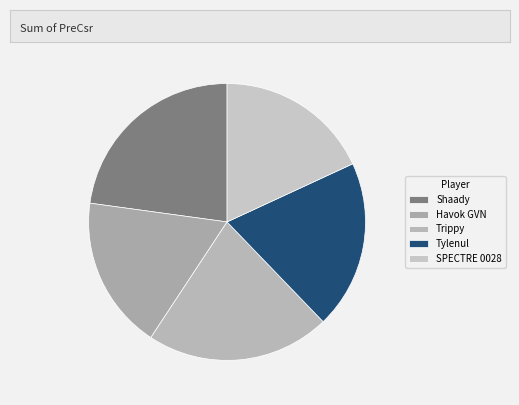

Does Shaady represent more than half of the total?

No